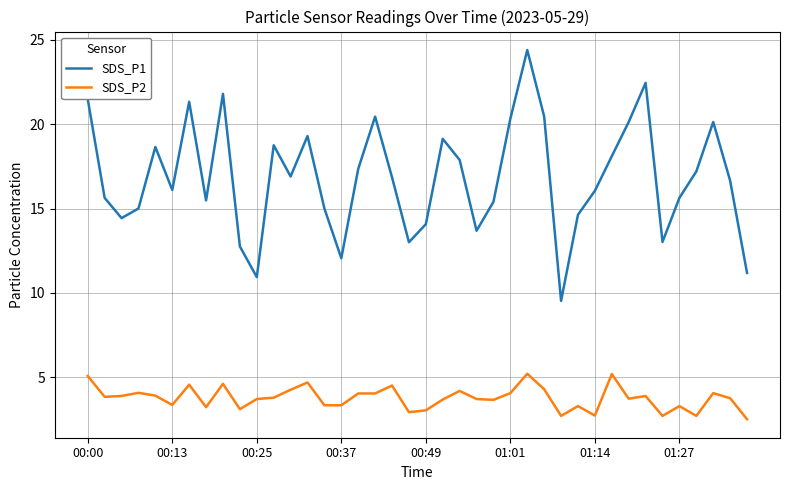

Which series has the largest range (max minus min)?

SDS_P1